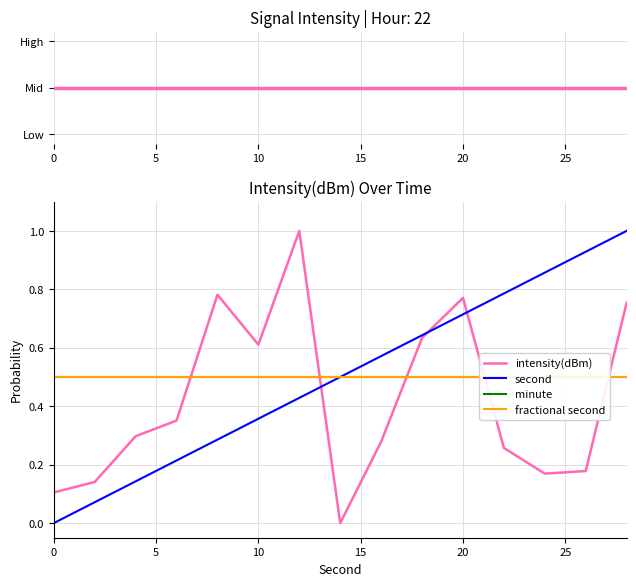

What is the average value of the minute series?

0.5